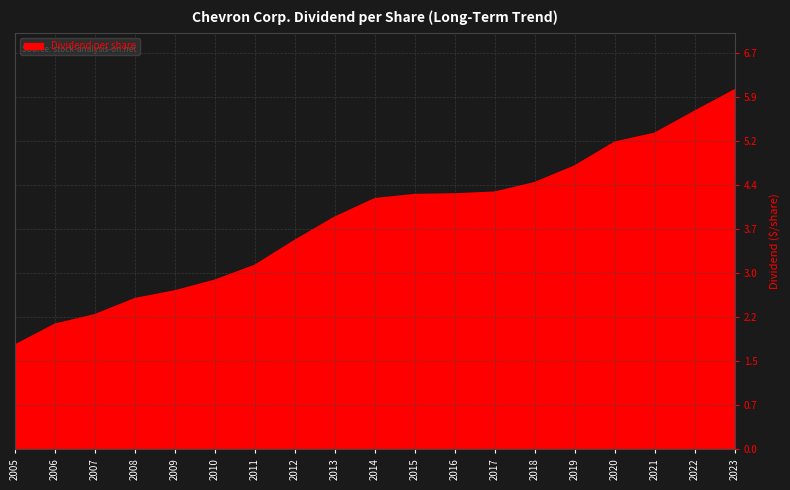

At which label does the data first exceed 4?

2014